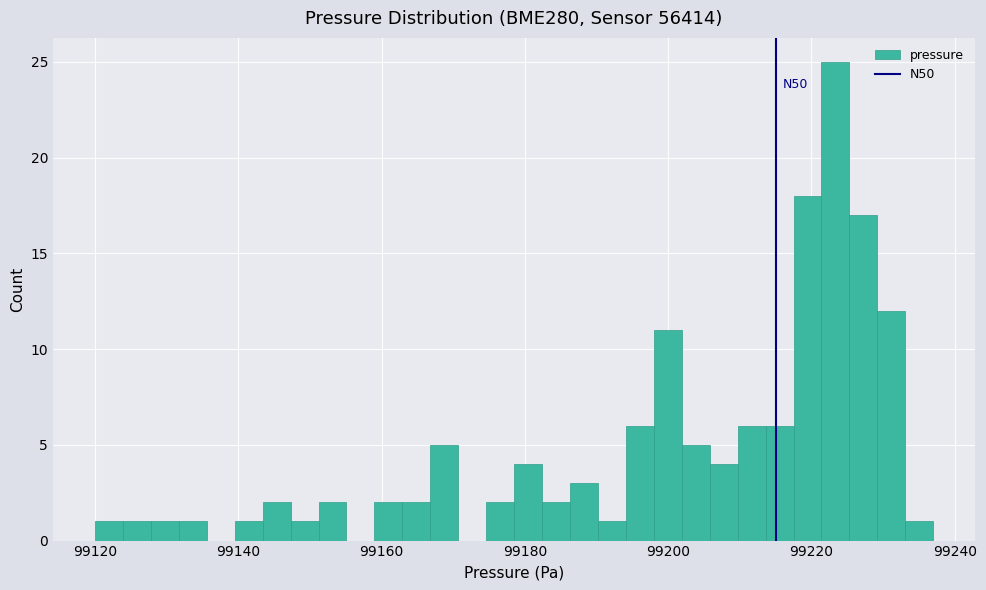

Read against the x-axis, roughly where is the centre of the tallest bar?

99224